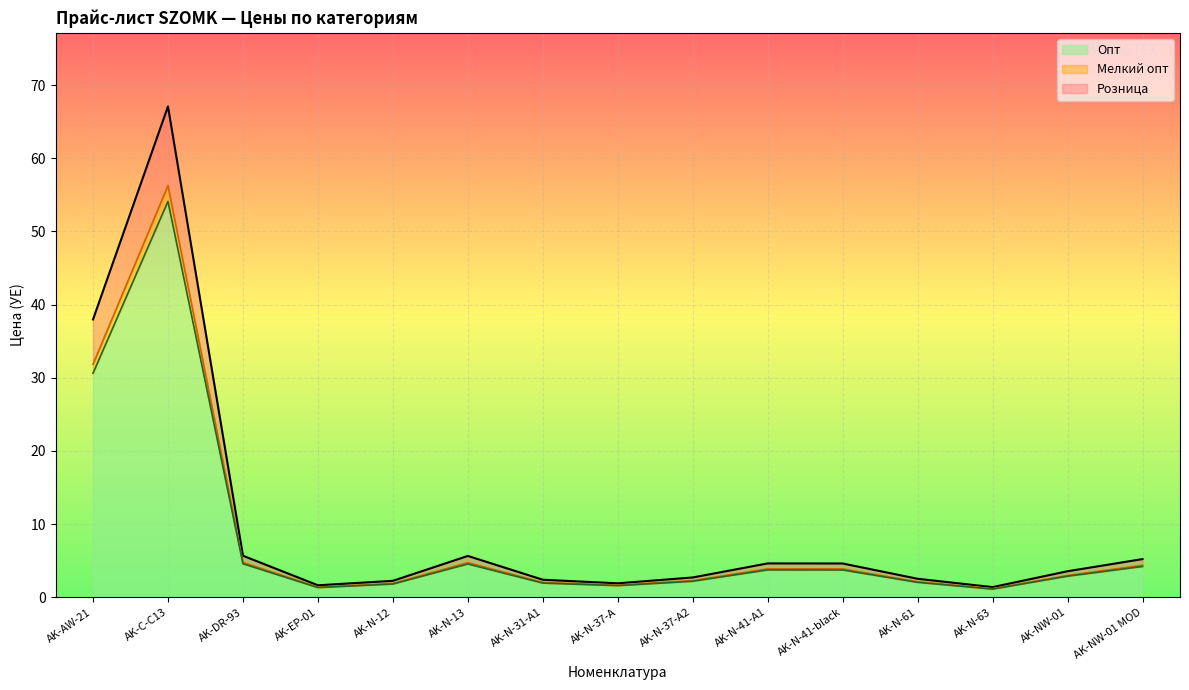

What position from the left is AK-N-13?

6